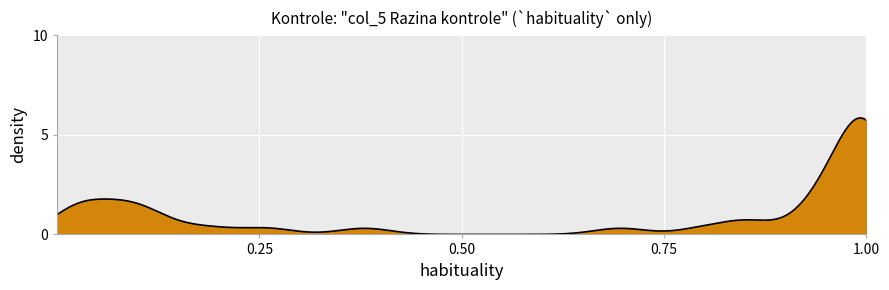

What is the greatest value displayed?

5.8